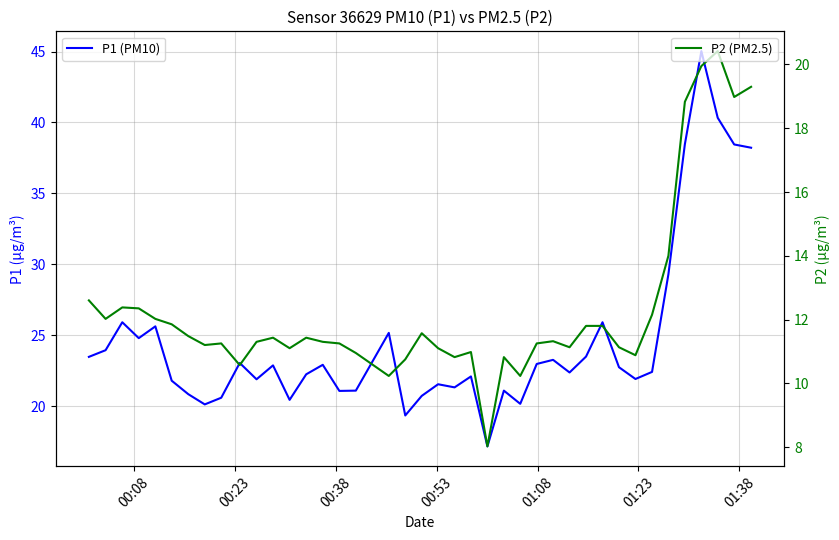

What is the value of the P2 (PM2.5) point at the 5th from the left?

12.0